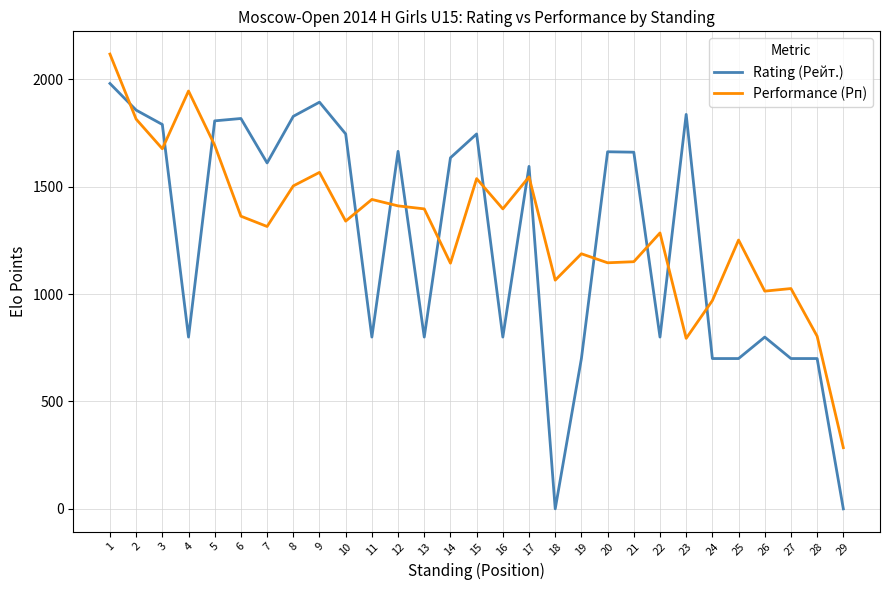

List the series in order of their overall mean, lowest first.

Rating (Рейт.), Performance (Рп)